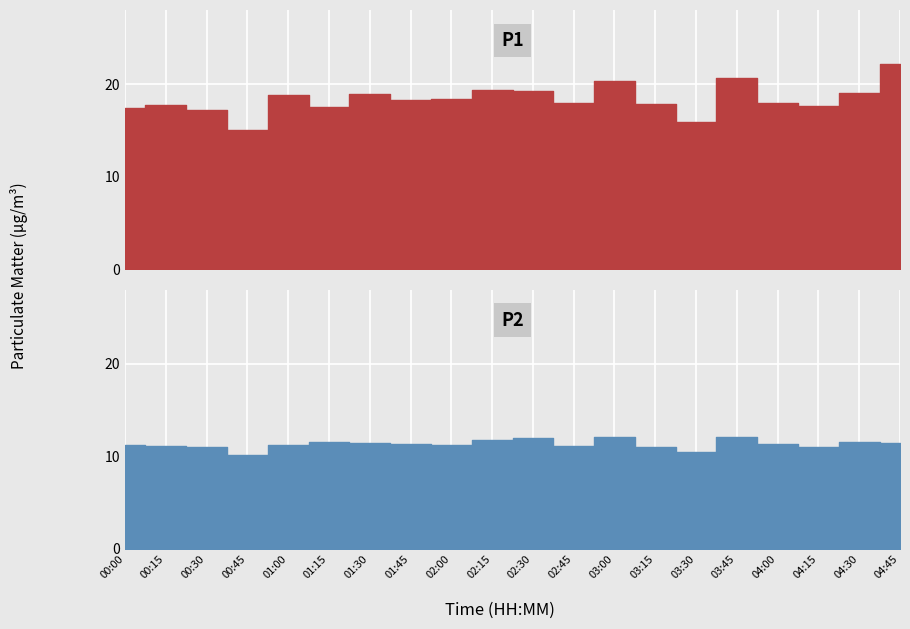

True or false: P1 has a value of 17.7 at 00:15.

True